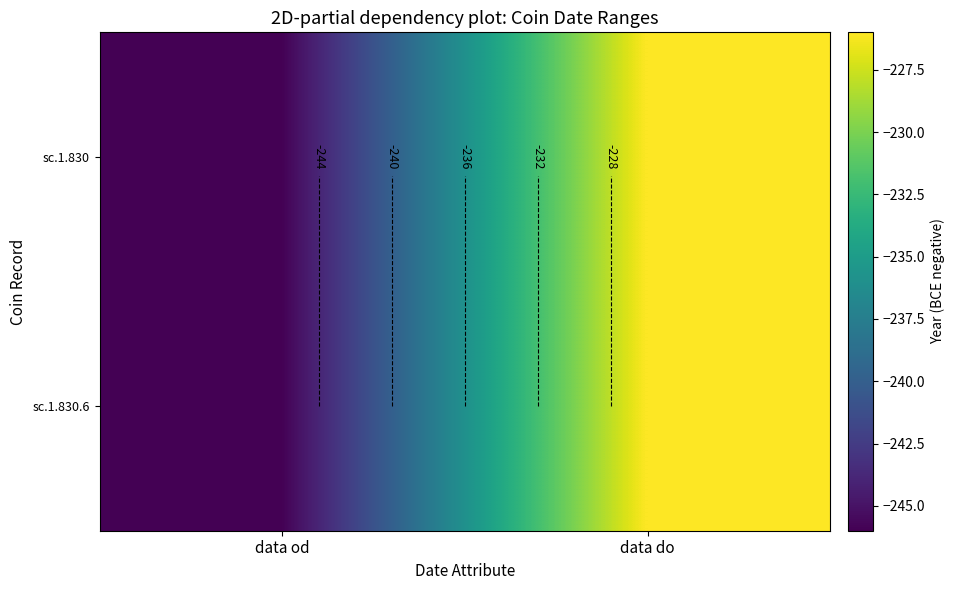

Which has a higher value, data do or data od?

data do